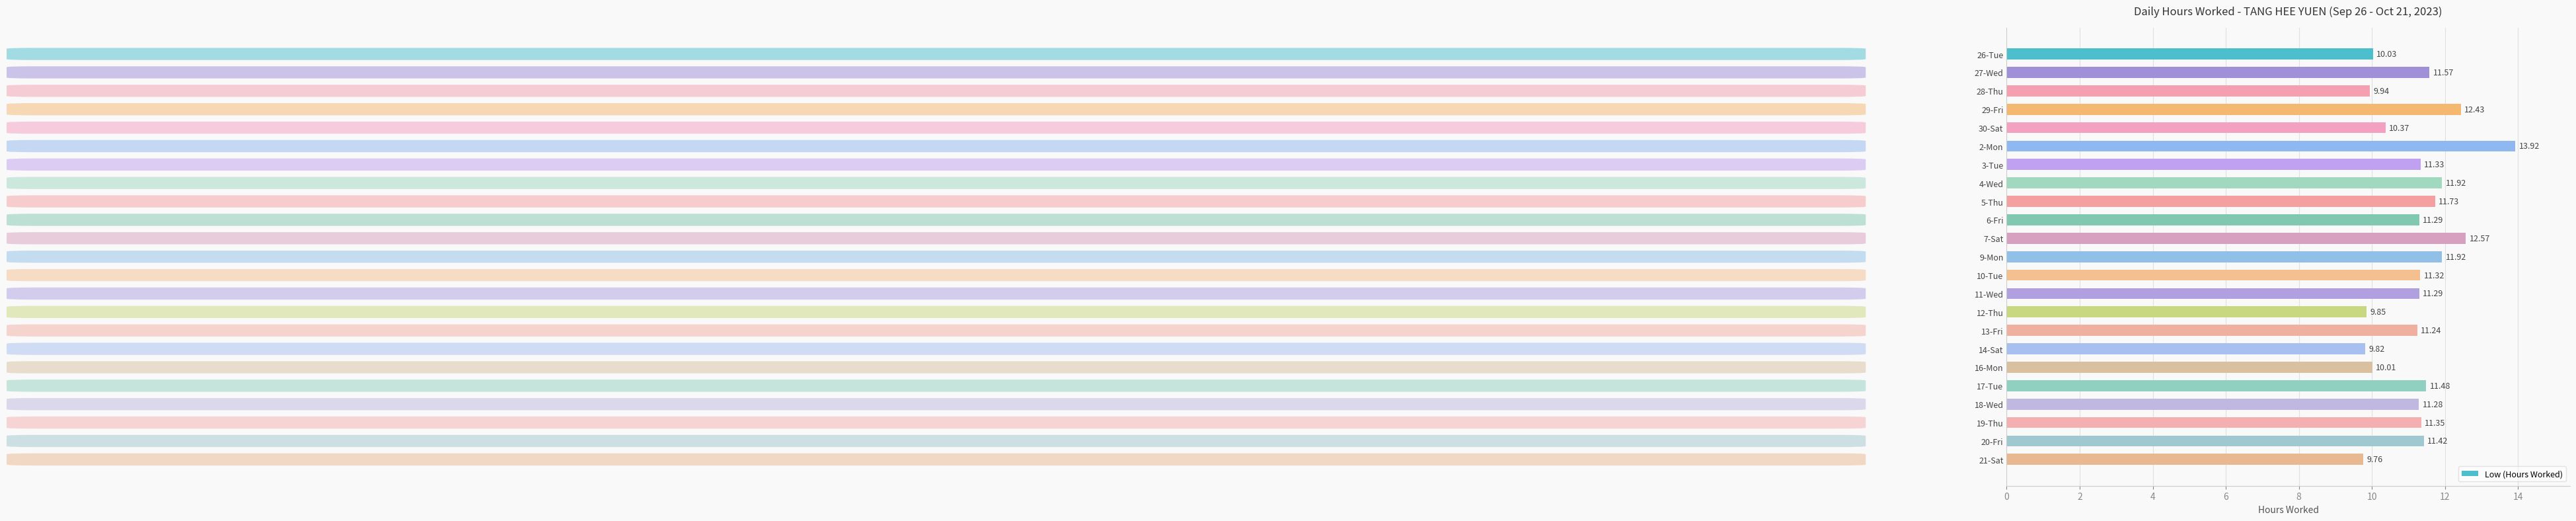

How many bars are there in total?

23